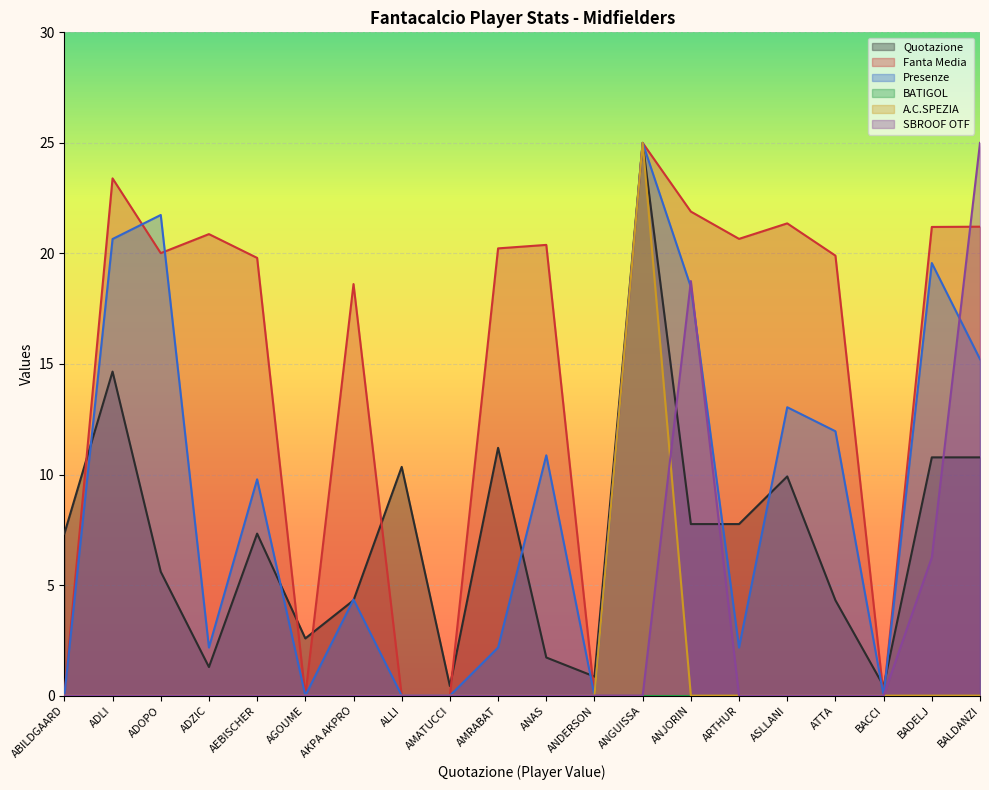

Is the value of Quotazione at ANAS greater than the value of Fanta Media at AGOUME?

Yes